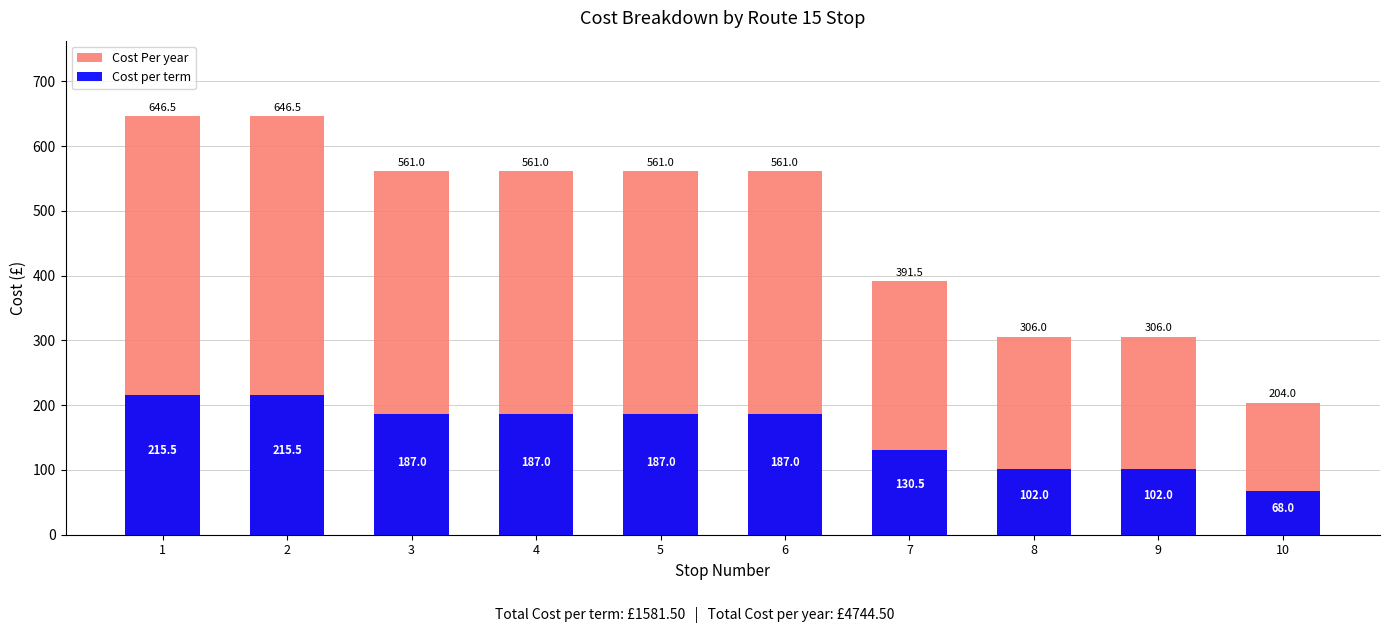

What is the value of the Cost Per year bar at the 5th from the left?

561.0